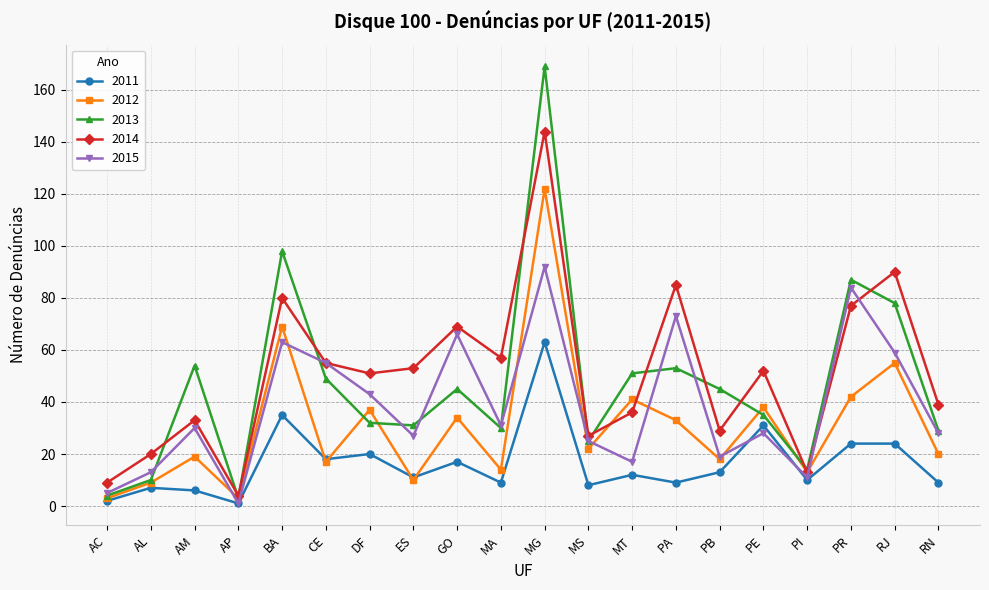

Rank the series by their maximum value, from lowest to highest.

2011, 2015, 2012, 2014, 2013